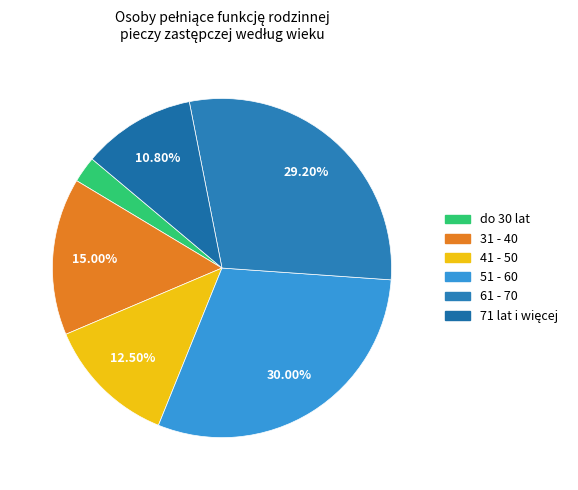

Combined, what portion of the pie is 31 - 40 and 71 lat i więcej?

25.8%